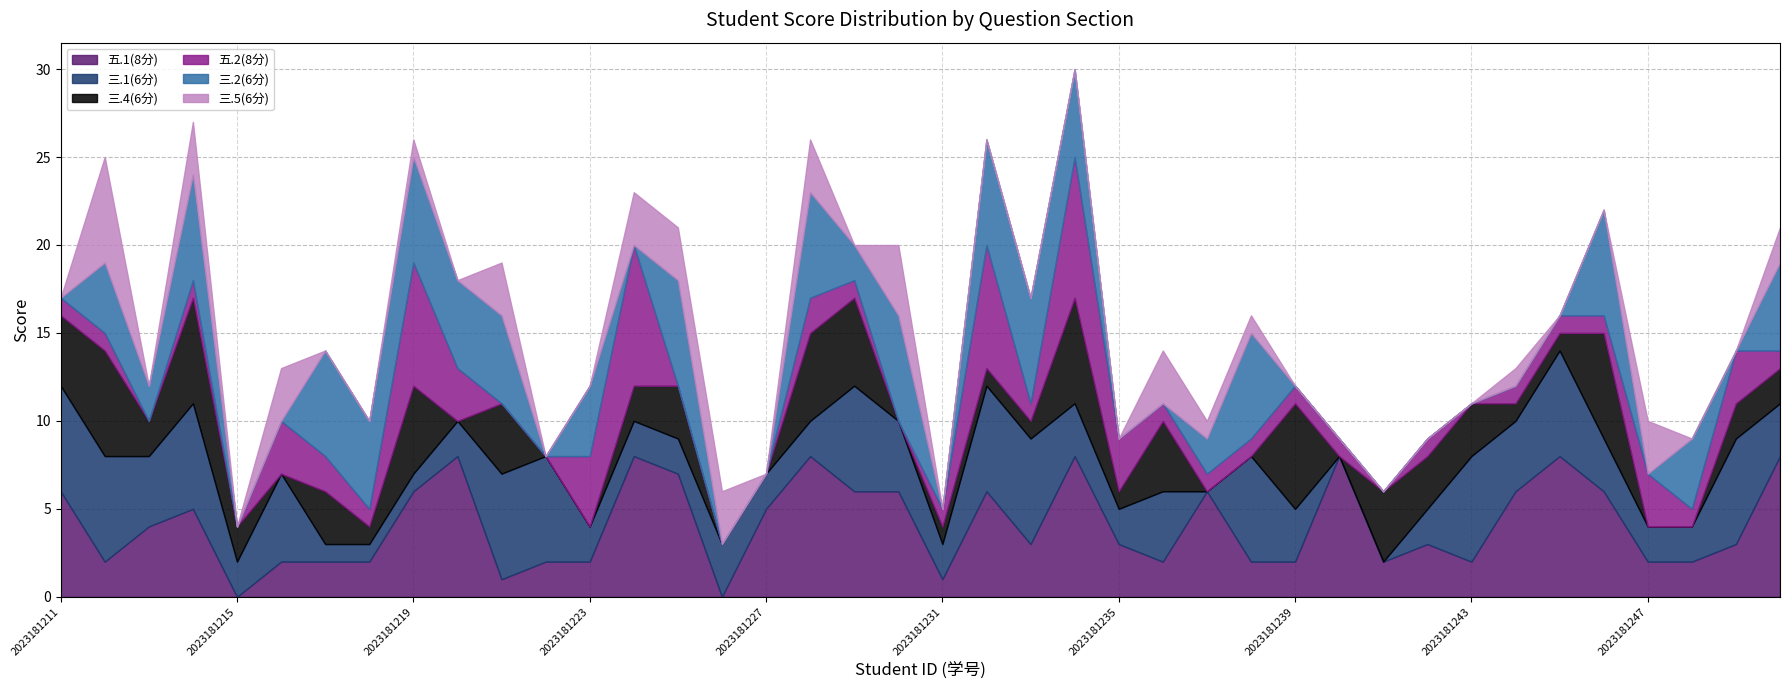

Does the chart have visible grid lines?

Yes